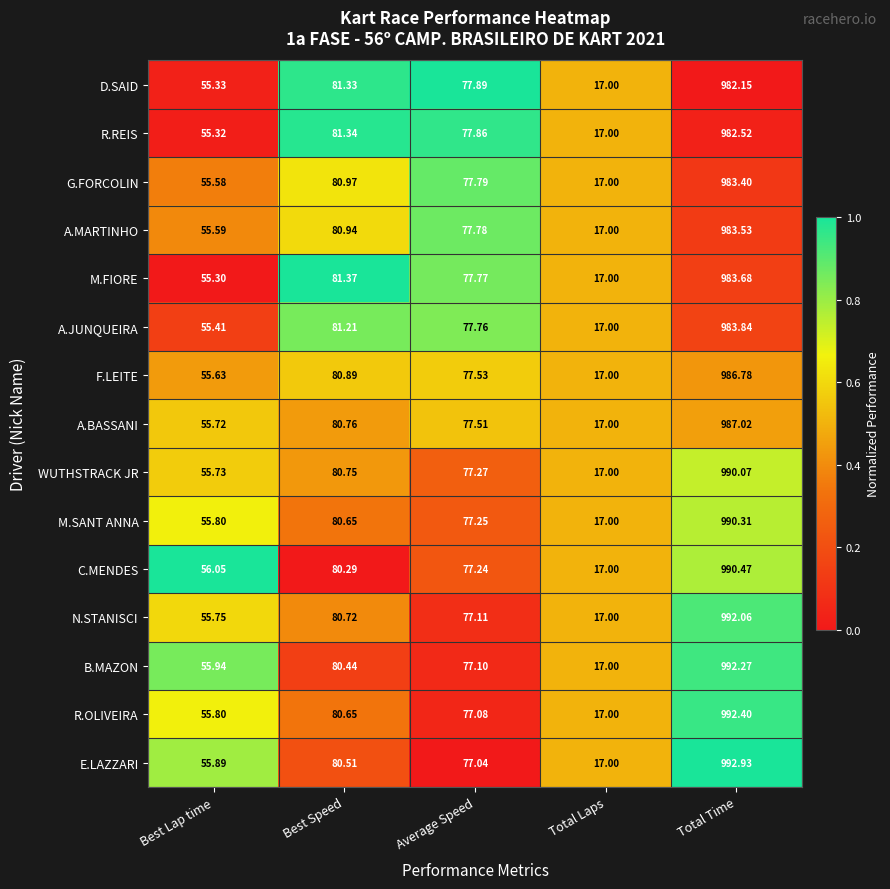

Count the number of data series in this chart.

15